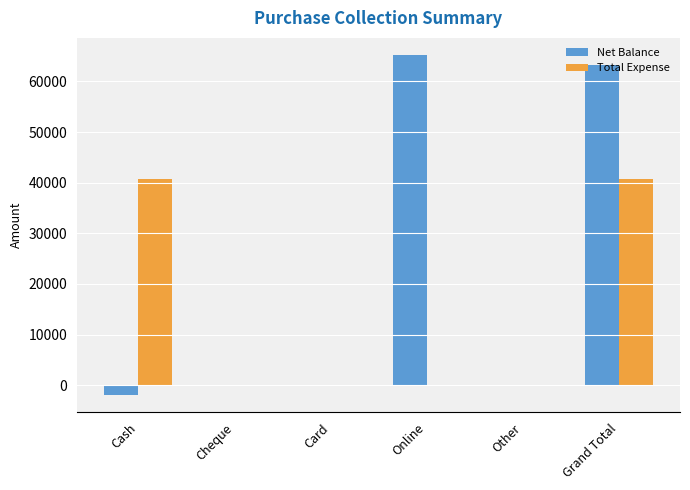

Reading right to left, transcribe all the data shown in this chart.

Net Balance: 63250	0	65250	0	0	-2000
Total Expense: 40750	0	0	0	0	40750